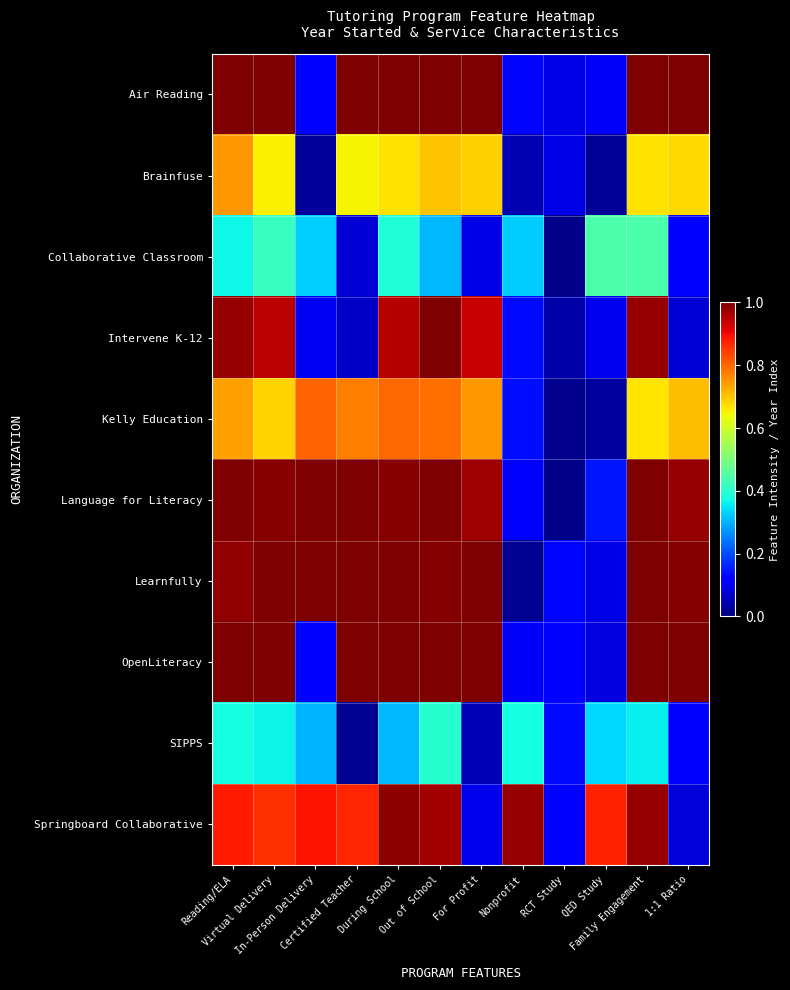

At which category is the sum across all series the highest?

Out of School